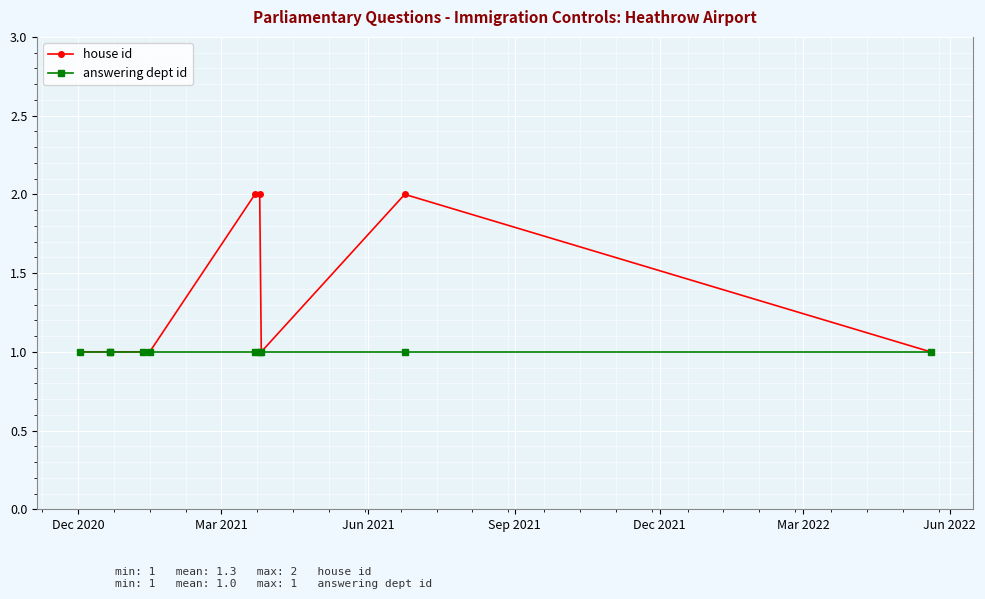

What position from the right is Dec 2020?

10